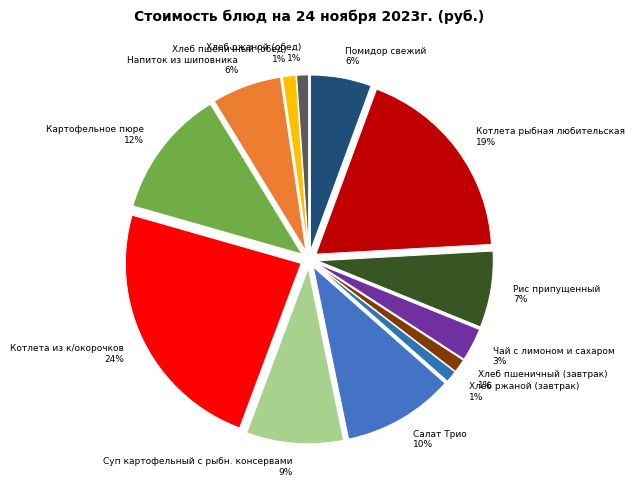

How many slices are in this pie chart?

13